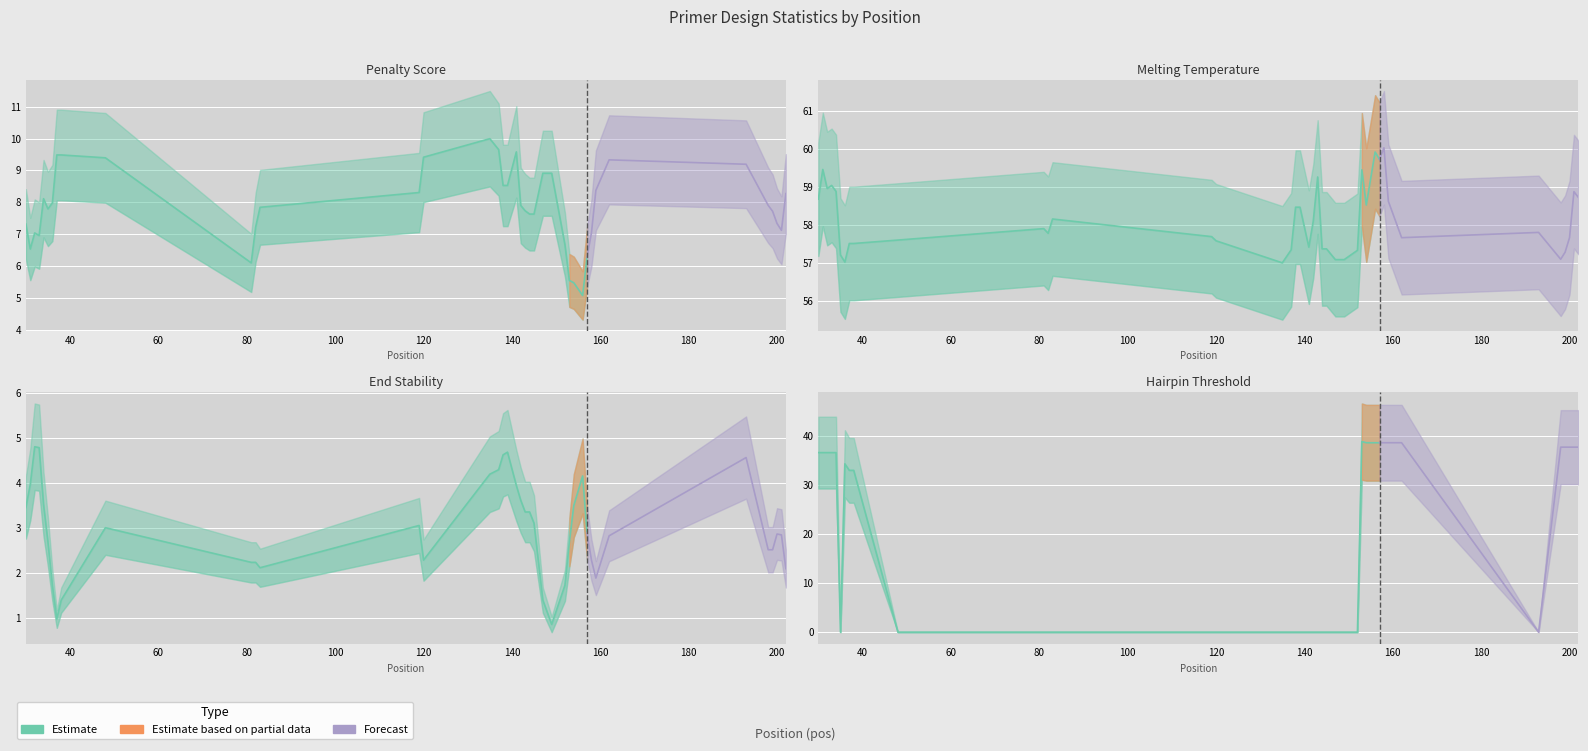

What is the average value of the Hairpin Th series?

18.5